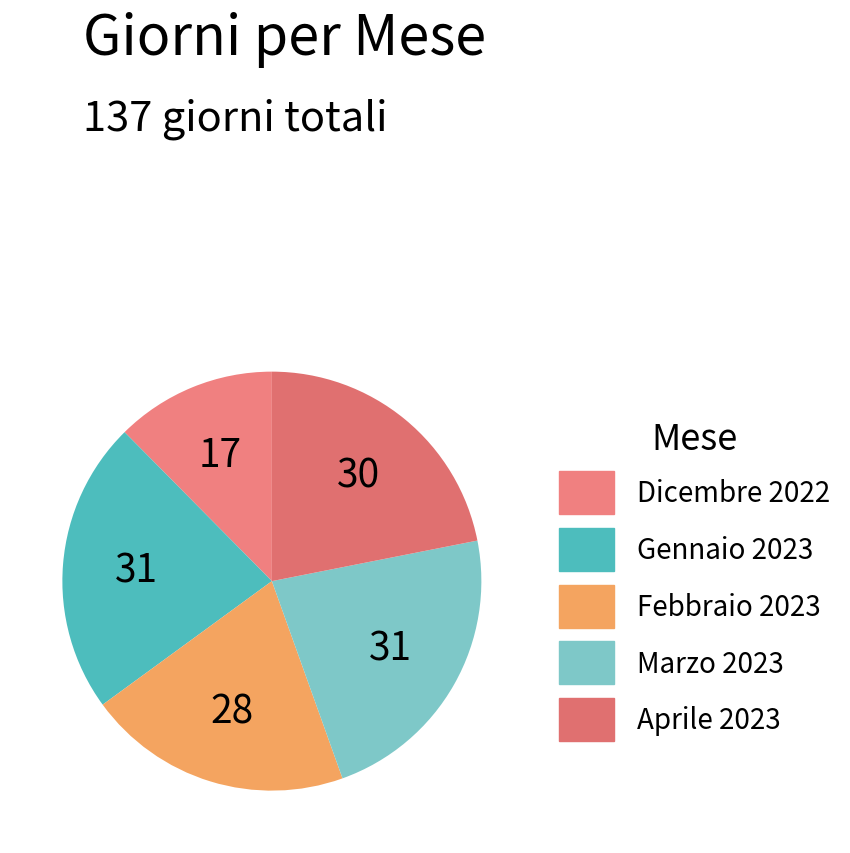

Which has a higher value, Marzo 2023 or Gennaio 2023?

Marzo 2023